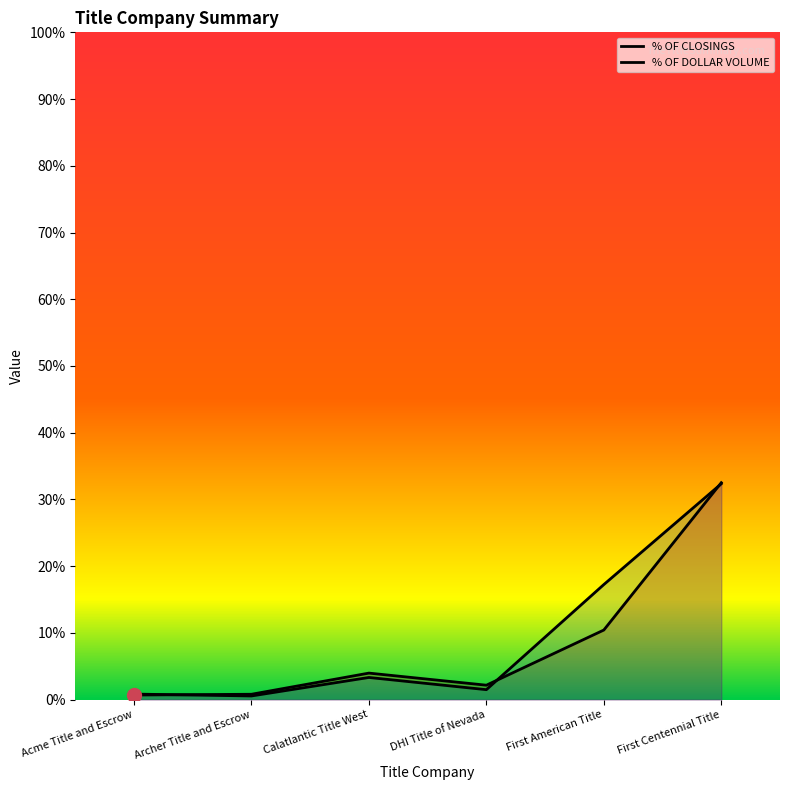

True or false: % OF DOLLAR VOLUME has a value of 0.5 at First Centennial Title.

False